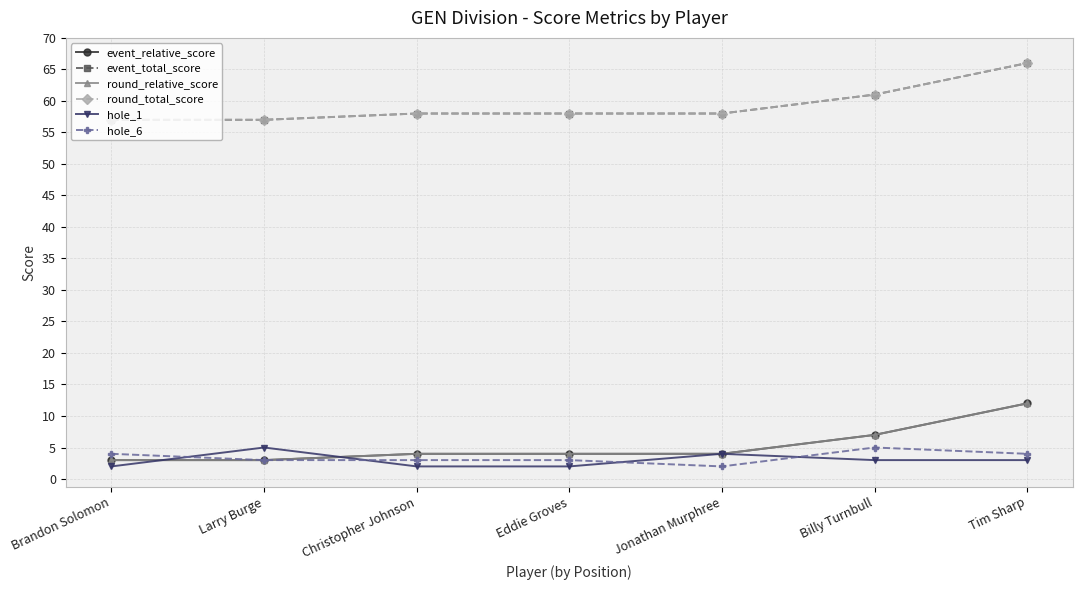

What is the sum of all hole_6 values?

24